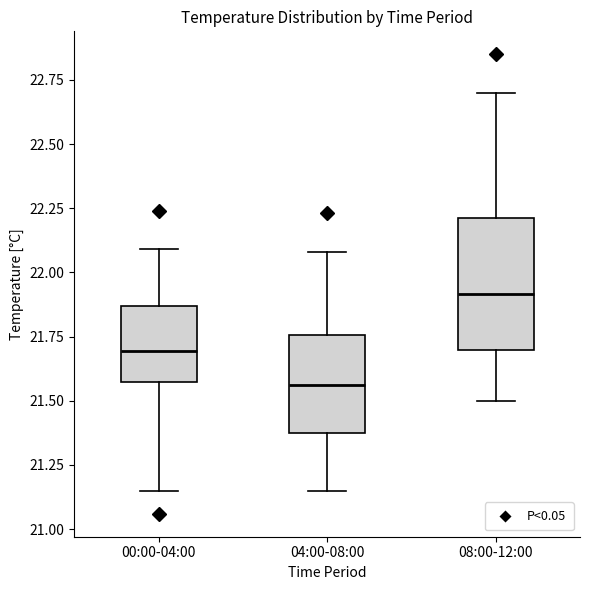

Which box has the highest median line?

08:00-12:00